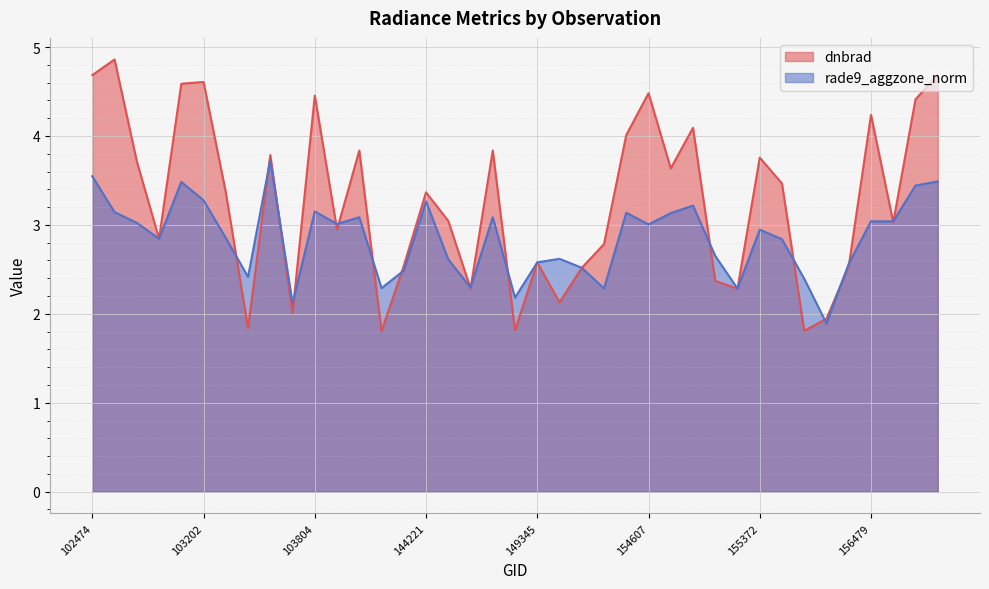

Reading left to right, what are all the values shown in this chart?

dnbrad: 4.7	4.9	3.7	2.8	4.6	4.6	3.4	1.8	3.8	2.0	4.5	2.9	3.8	1.8	2.5	3.4	3.0	2.3	3.8	1.8	2.6	2.1	2.5	2.8	4.0	4.5	3.6	4.1	2.4	2.3	3.8	3.5	1.8	1.9	2.5	4.2	3.0	4.4	4.7
rade9_aggzone_norm: 3.5	3.1	3.0	2.8	3.5	3.3	2.9	2.4	3.7	2.1	3.2	3.0	3.1	2.3	2.5	3.3	2.6	2.3	3.1	2.2	2.6	2.6	2.5	2.3	3.1	3.0	3.1	3.2	2.7	2.3	2.9	2.8	2.4	1.9	2.6	3.0	3.0	3.4	3.5